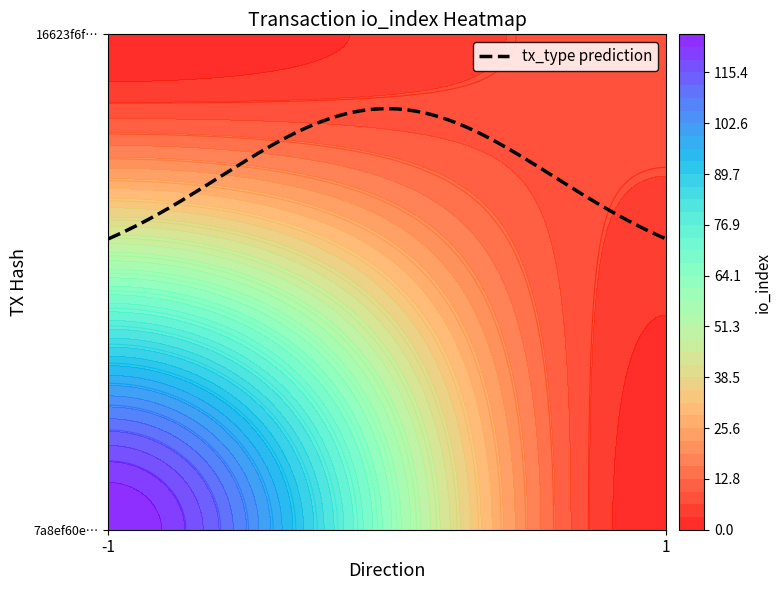

Is it true that 7a8ef60e4961df64ccfdb599a1b74003f130831 equals 125 at io_index?

True